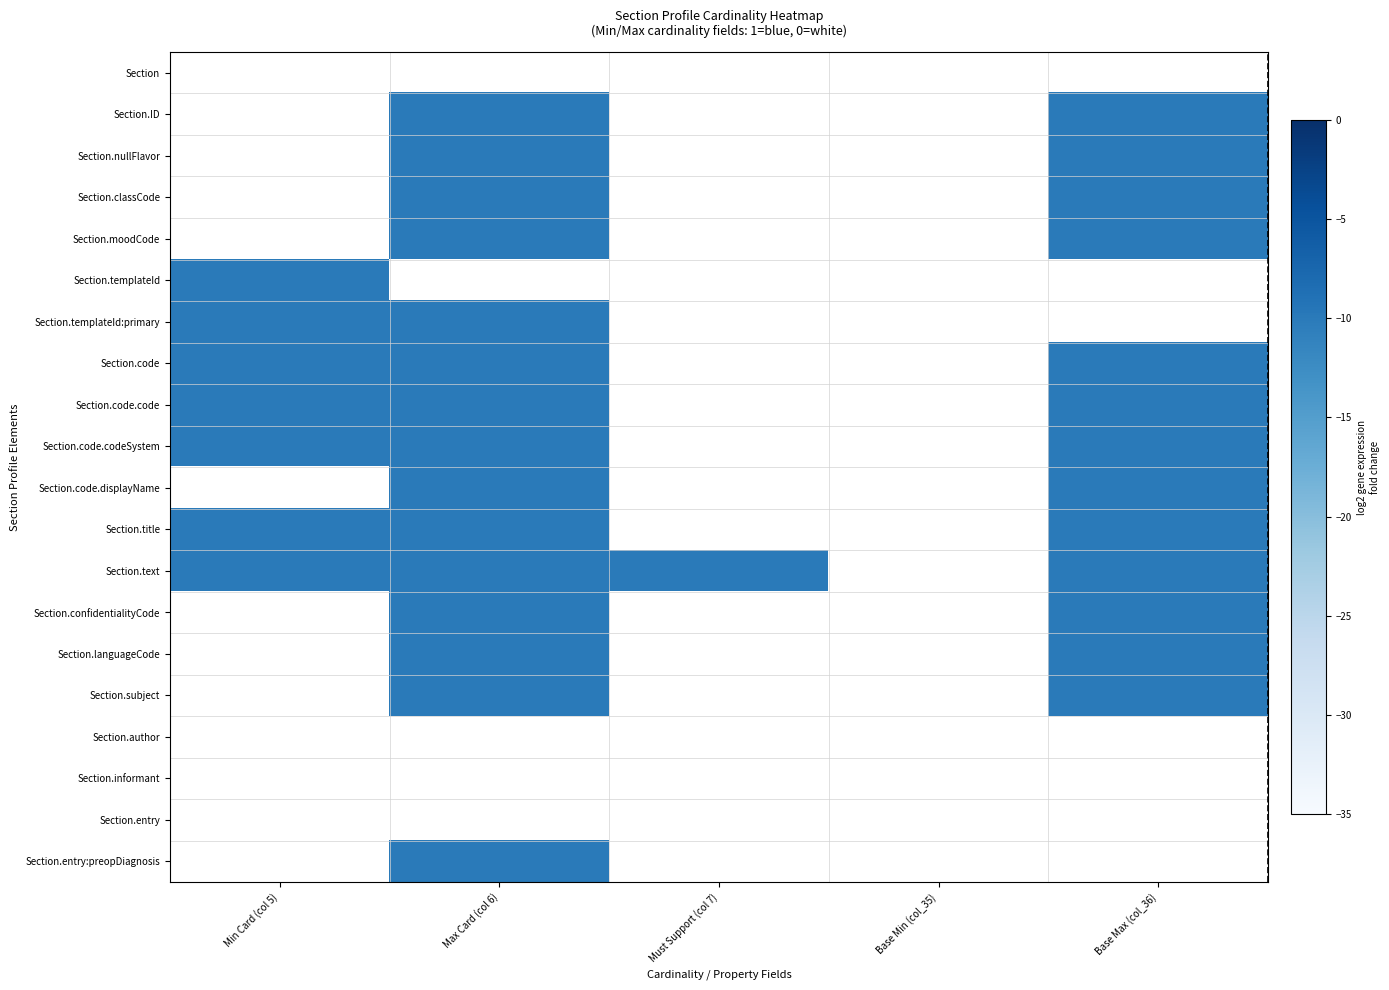

The Section.languageCode series shows -10.0 at Base Max (col_36). True or false?

True